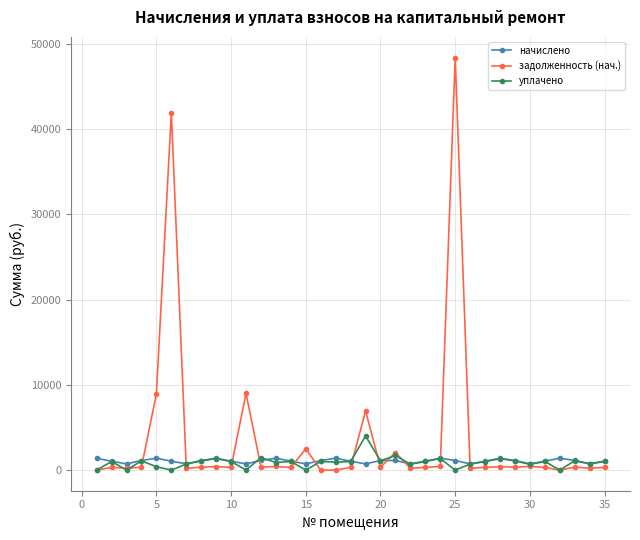

Rank the series by their maximum value, from highest to lowest.

задолженность (нач.), уплачено, начислено